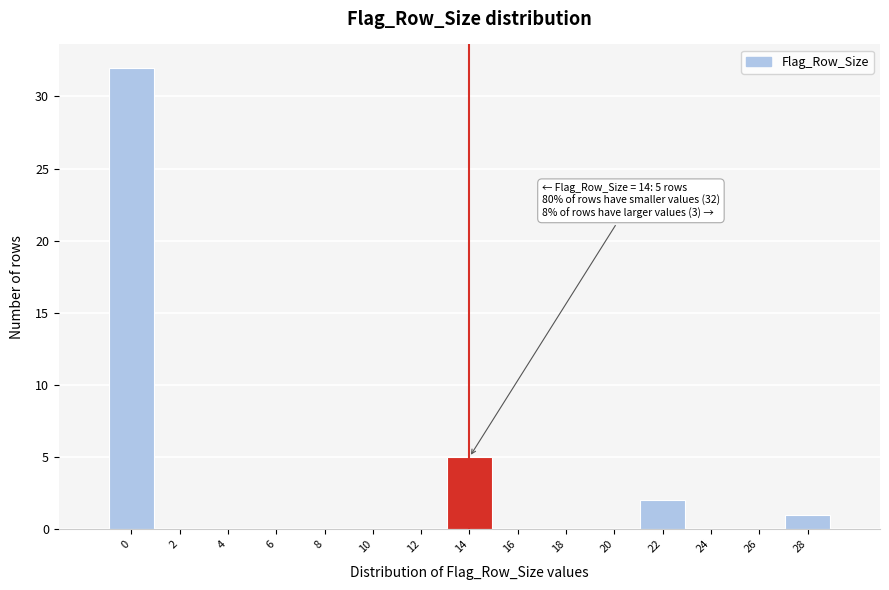

Reading left to right, list all the values displayed in this chart.

0=32	2=0	4=0	6=0	8=0	10=0	12=0	14=5	16=0	18=0	20=0	22=2	24=0	26=0	28=1